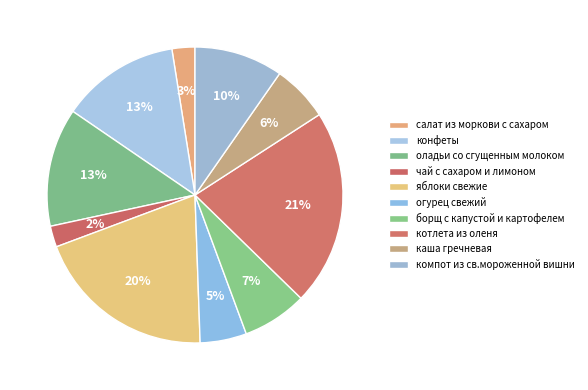

What is the smallest slice in the pie chart?

чай с сахаром и лимоном